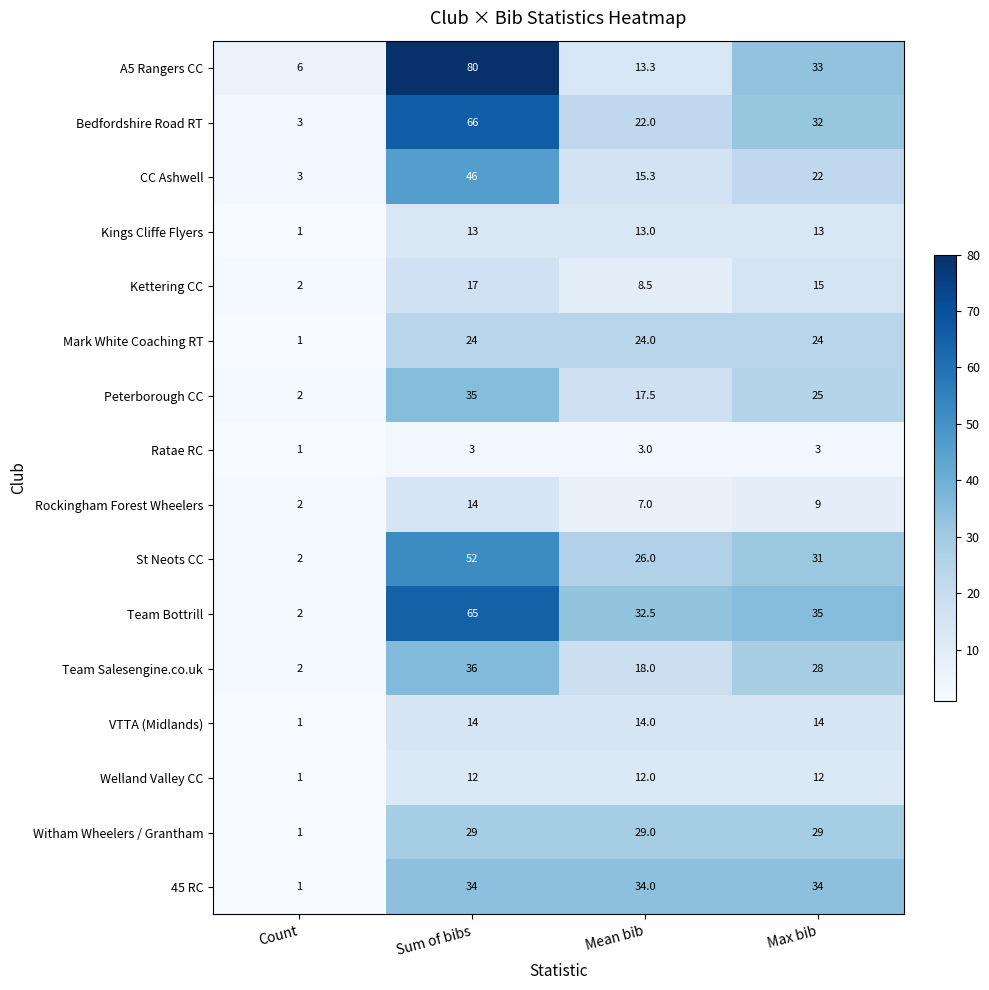

At Mean bib, list the series in order from smallest to largest.

Ratae RC, Rockingham Forest Wheelers, Kettering CC, Welland Valley CC, Kings Cliffe Flyers, A5 Rangers CC, VTTA (Midlands), CC Ashwell, Peterborough CC, Team Salesengine.co.uk, Bedfordshire Road RT, Mark White Coaching RT, St Neots CC, Witham Wheelers / Grantham, Team Bottrill, 45 RC